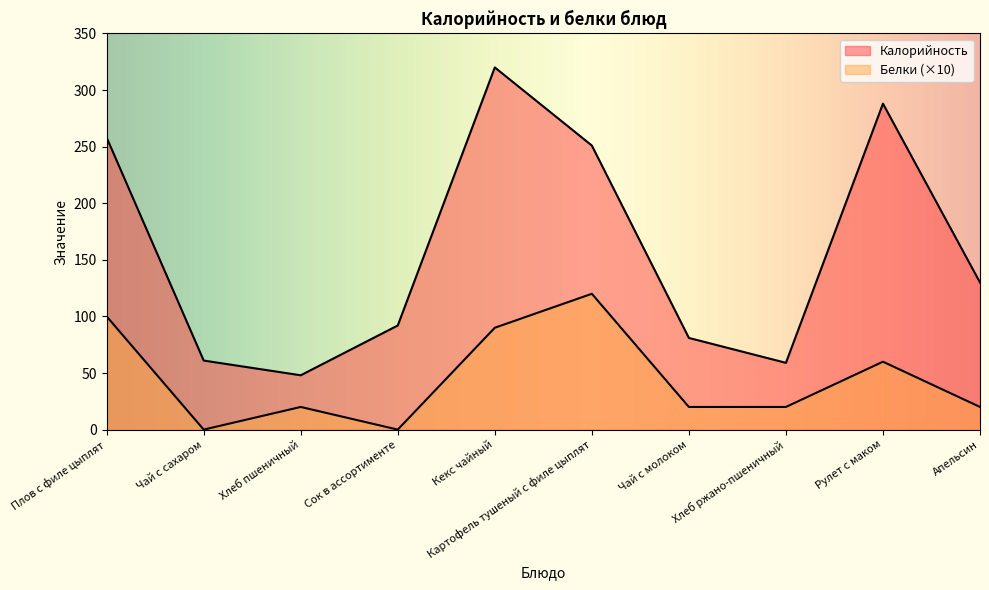

At which label does Калорийность first exceed 130?

Плов с филе цыплят